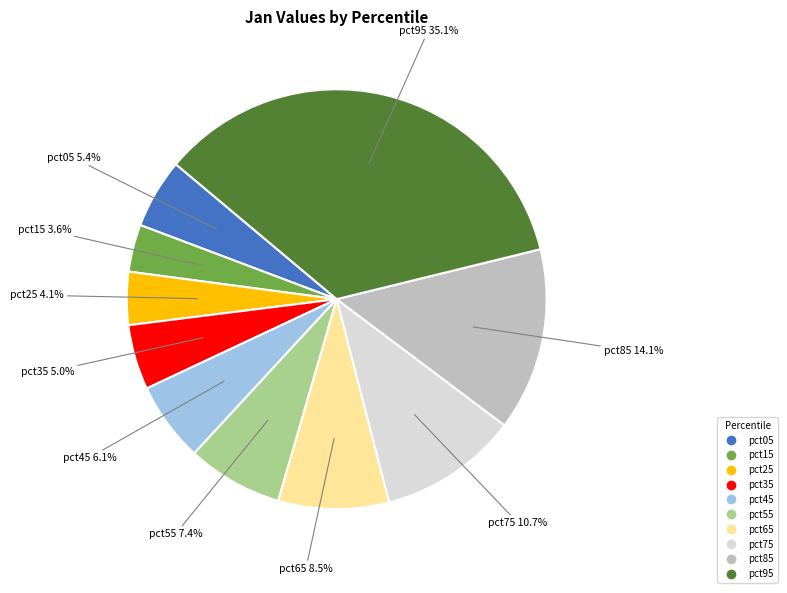

Between pct15 and pct55, which is larger?

pct55